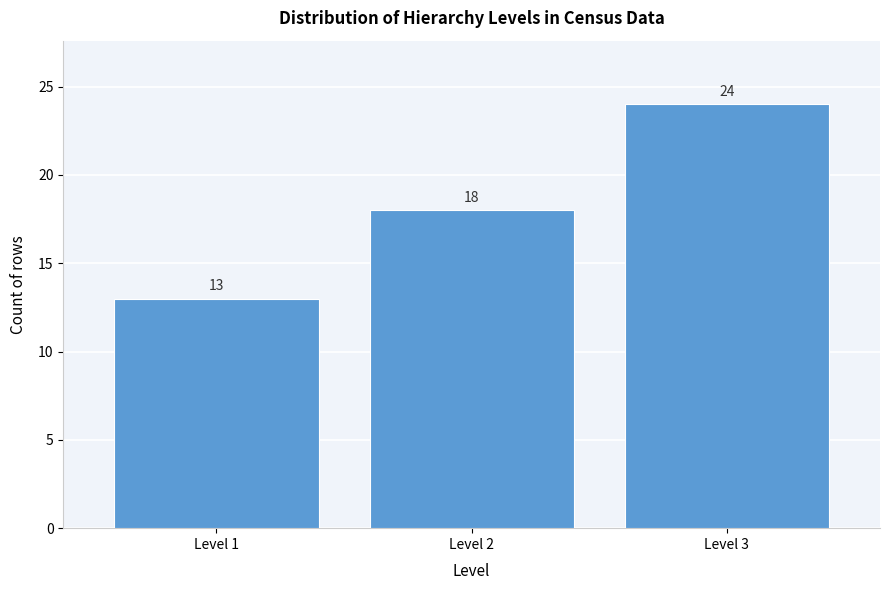

Reading left to right, transcribe all the data shown in this chart.

13	18	24